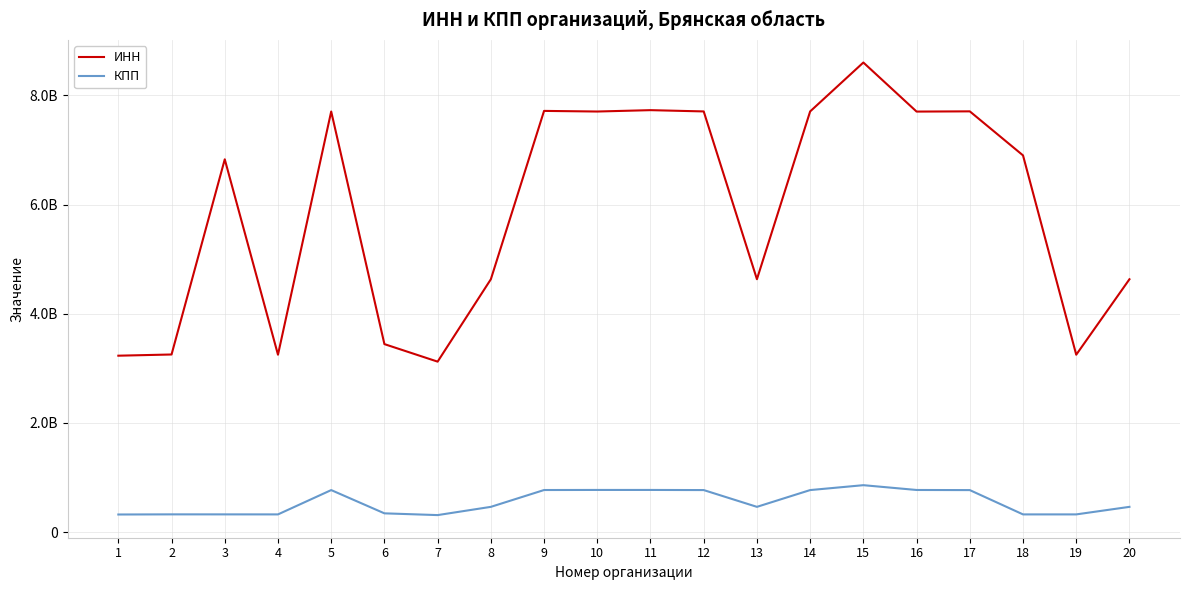

Rank the series by their average value, from lowest to highest.

КПП, ИНН